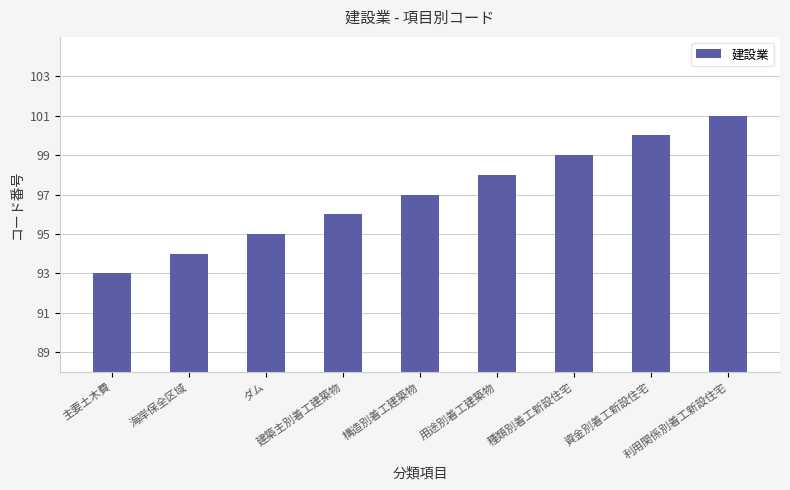

What is the minimum value shown in the chart?

93